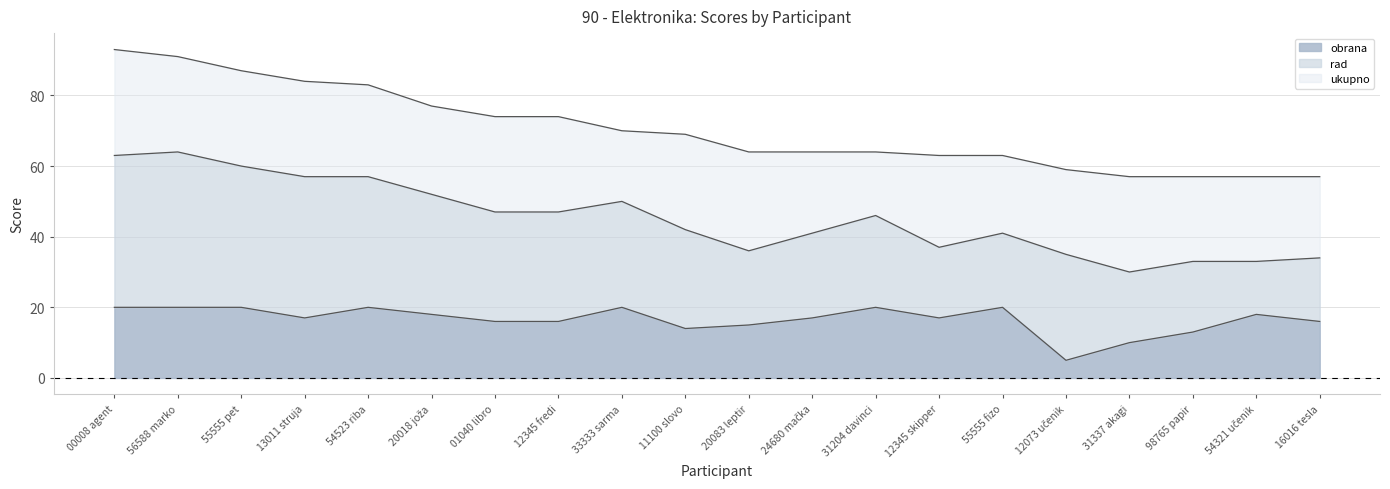

List the labels in order of ukupno value, smallest first.

31337 akagi, 98765 papir, 54321 učenik, 16016 tesla, 12073 učenik, 12345 skipper, 55555 fizo, 20083 leptir, 24680 mačka, 31204 davinci, 11100 slovo, 33333 sarma, 01040 libro, 12345 fredi, 20018 joža, 54523 riba, 13011 struja, 55555 pet, 56588 marko, 00008 agent